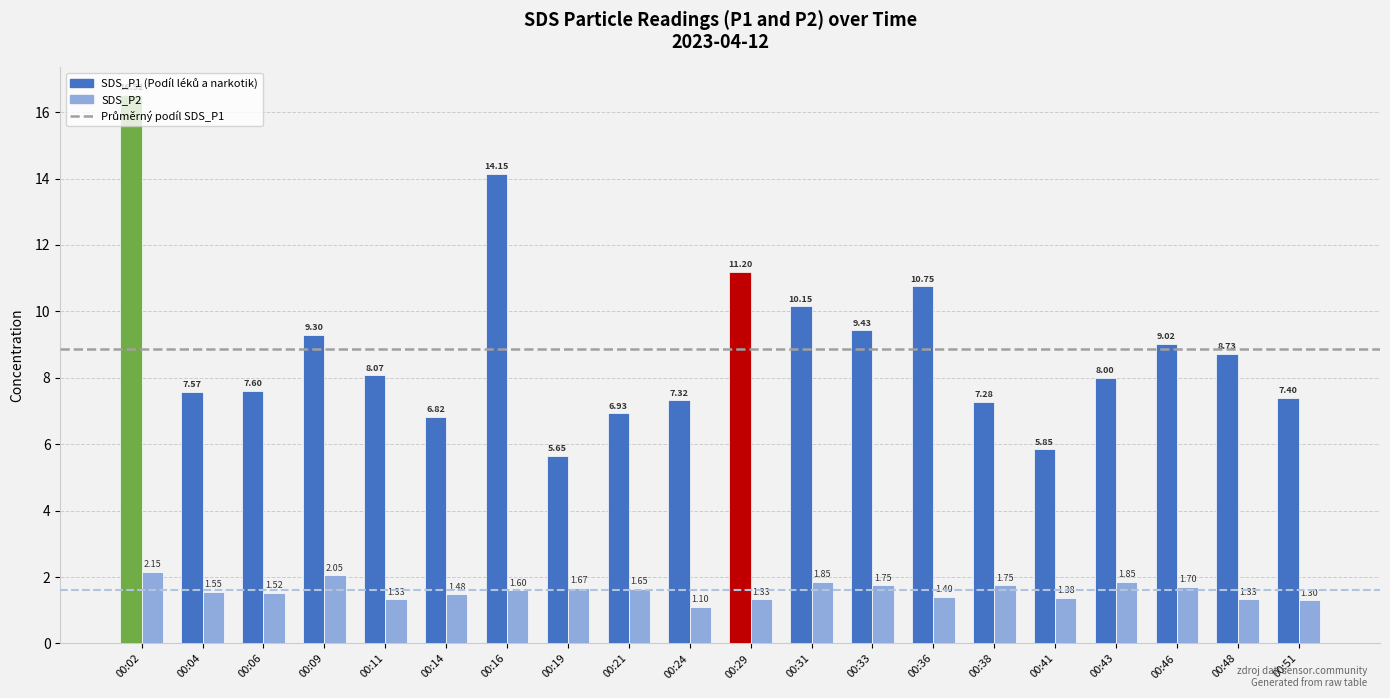

At which category is the sum across all series the highest?

00:02